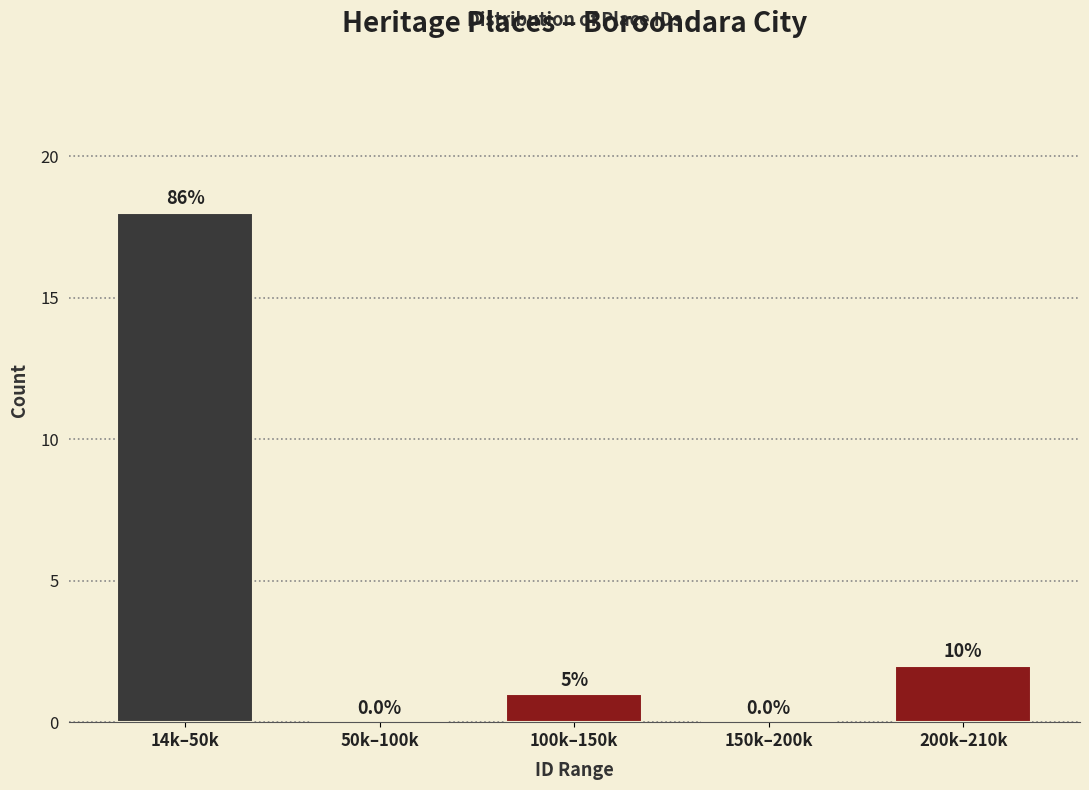

Are the bars horizontal?

No